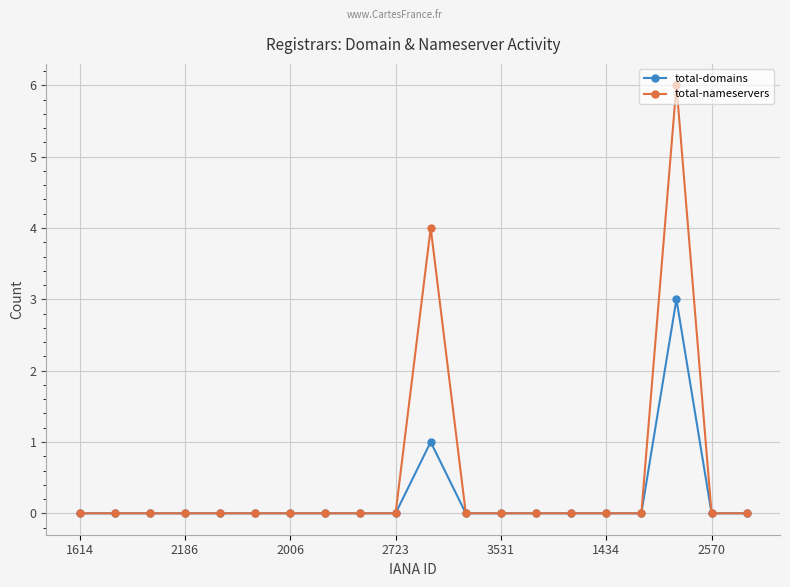

What is the highest value of the total-domains series?

3